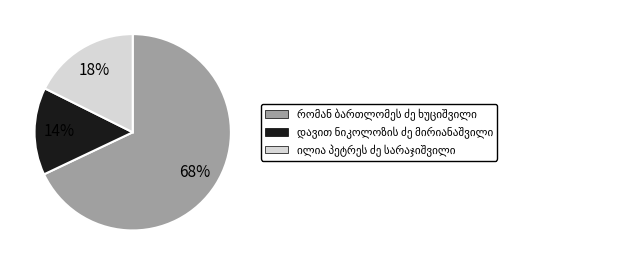

Does any single category account for the majority?

Yes